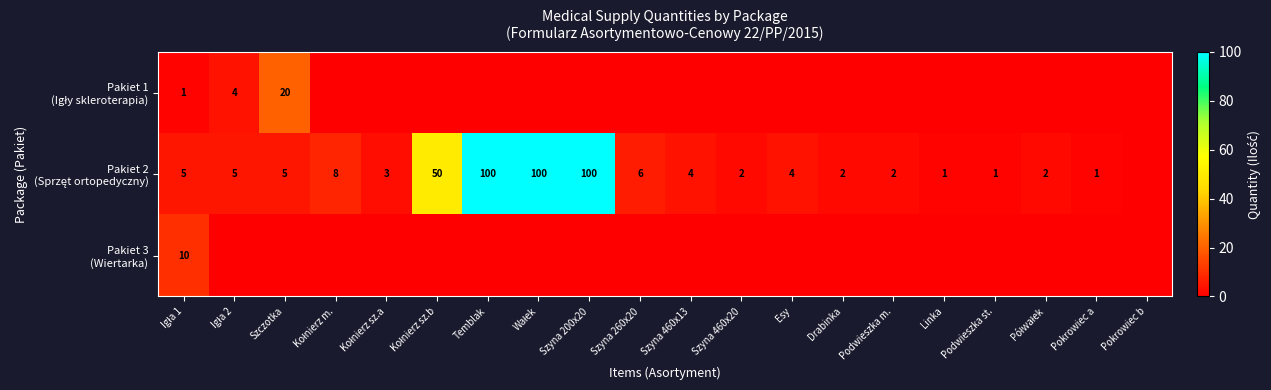

At which category is the sum across all series the highest?

Temblak